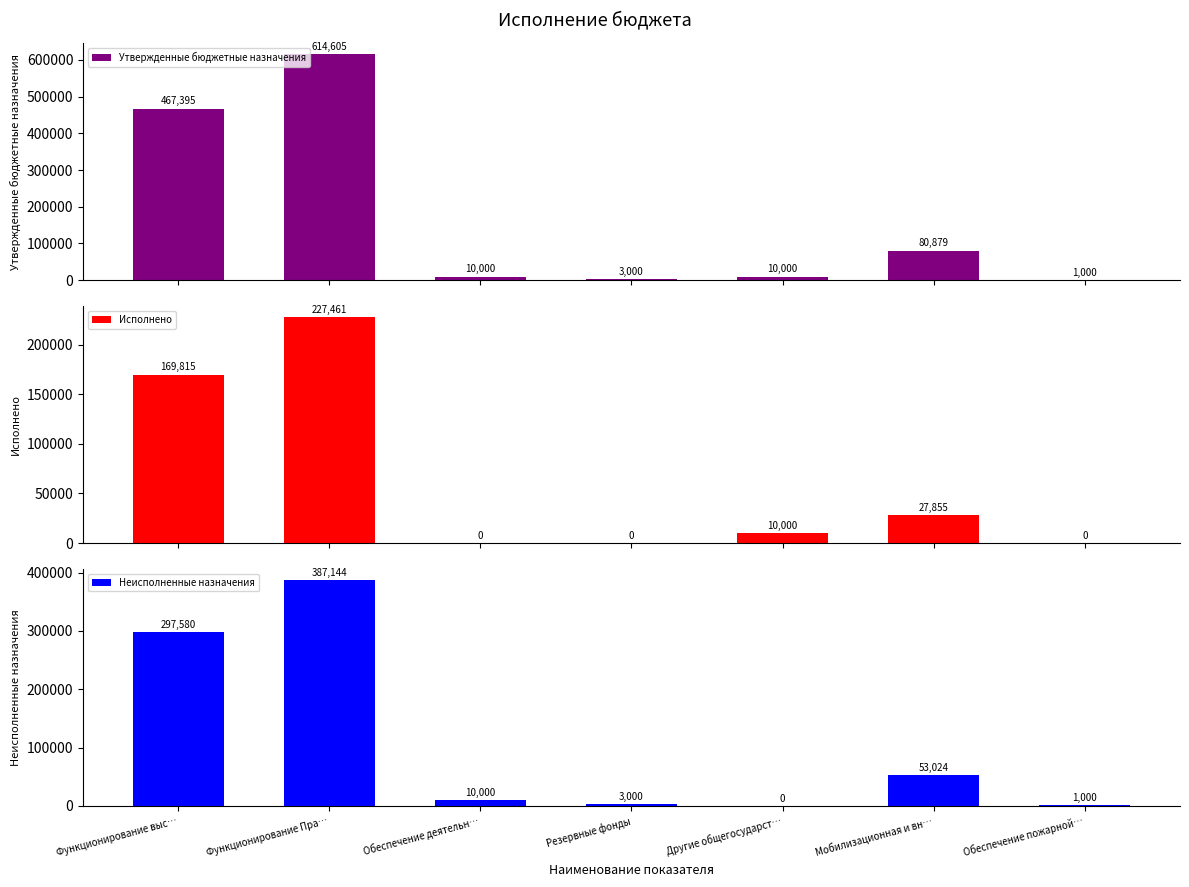

What is the value of the Утвержденные бюджетные назначения bar at the 2nd from the left?

614605.0